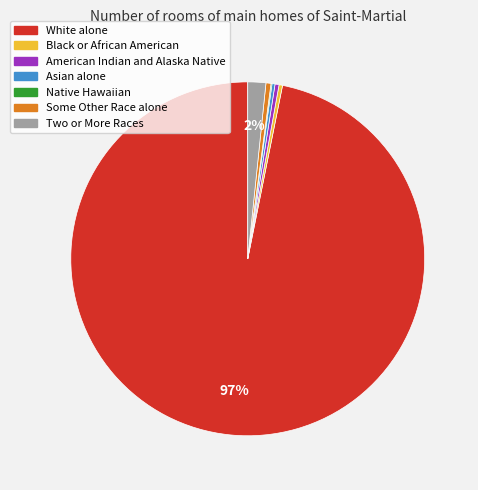

To the nearest percent, what is the average slice percentage?

14%